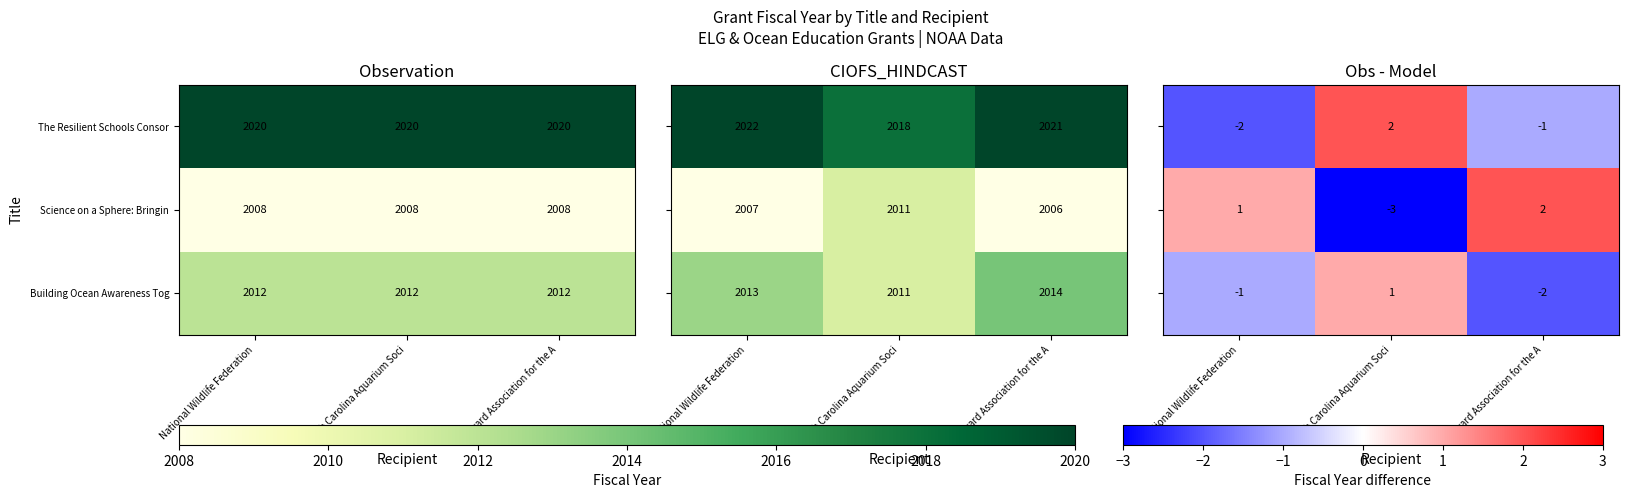

What is the approximate value of Science on a Sphere: Bringin at Seward Association for the A?

2008